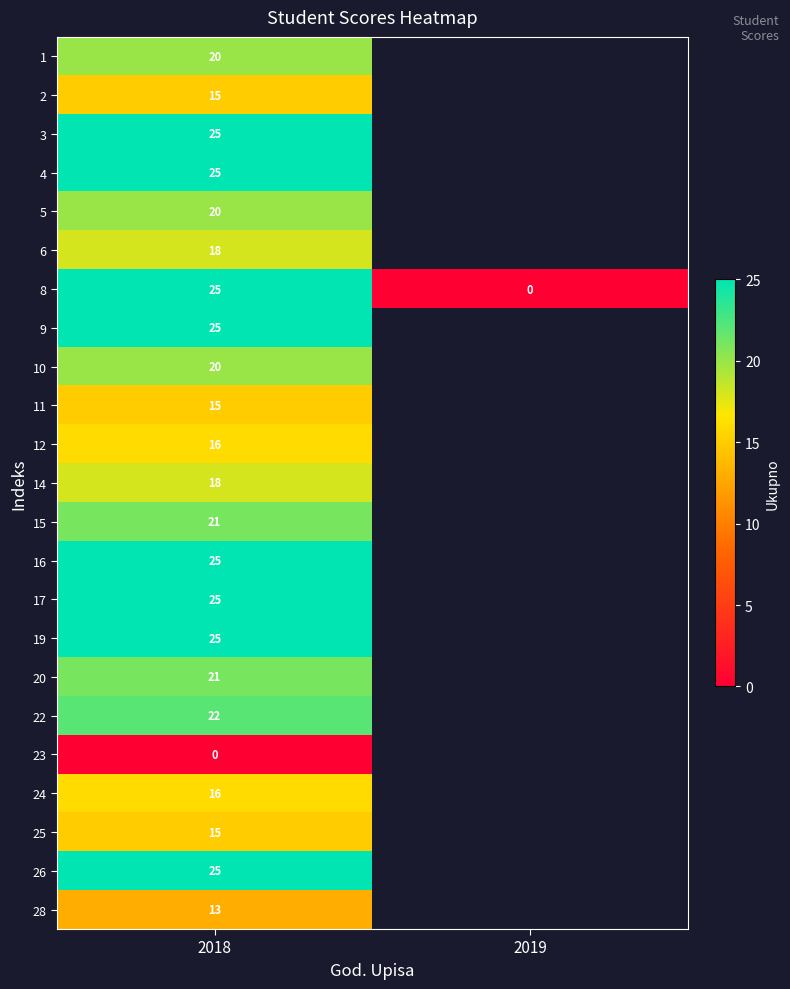

At which category is the sum across all series the highest?

2018